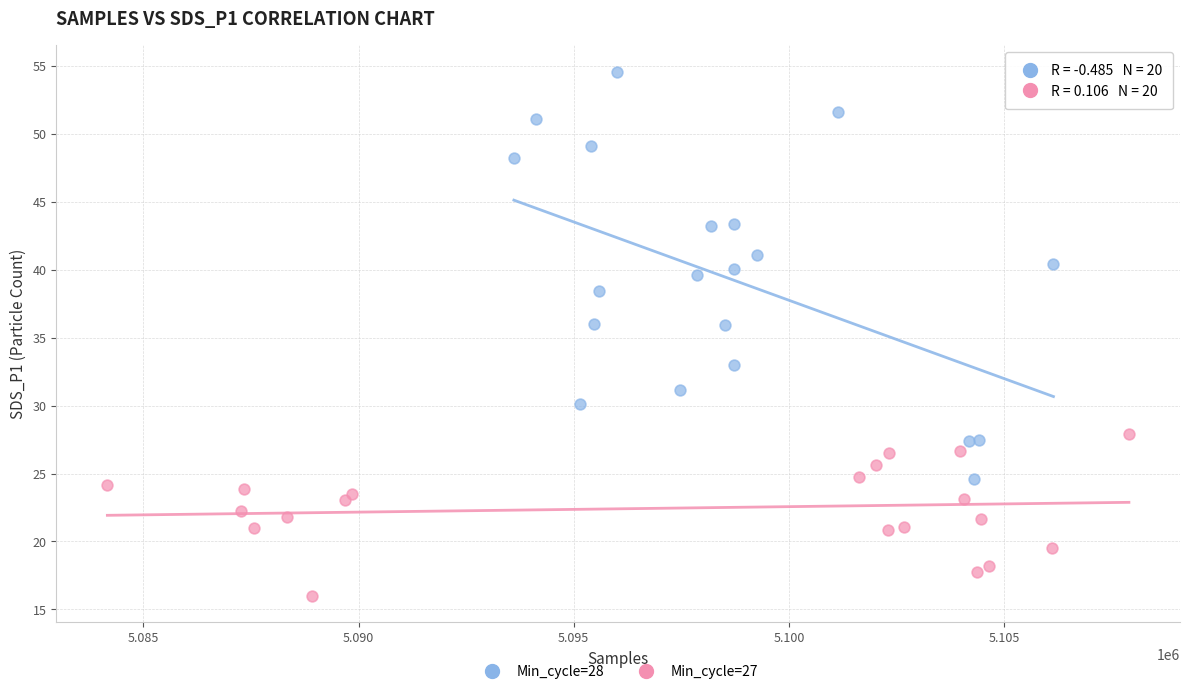

Which series contains the highest Y value?

Min_cycle=28